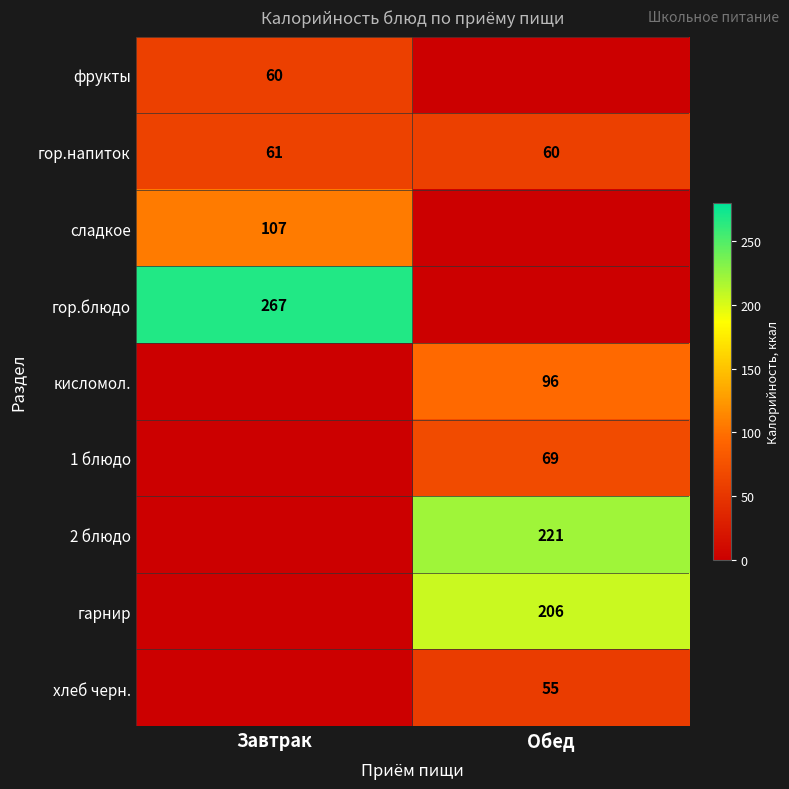

The 2 блюдо series shows 332 at Обед. True or false?

False